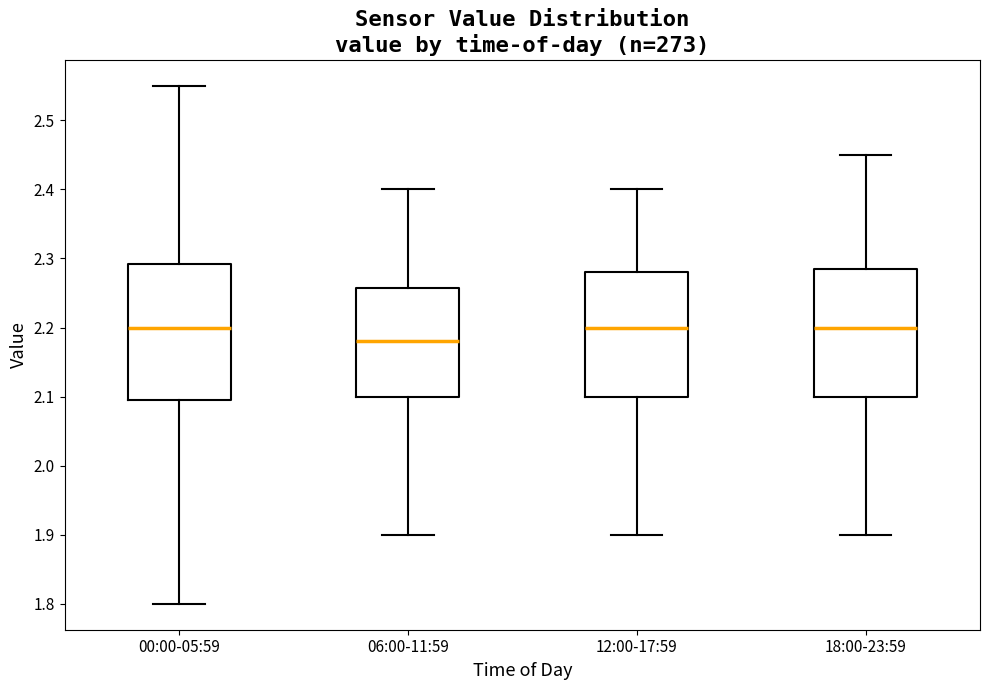

Which box's median line is the lowest?

06:00-11:59